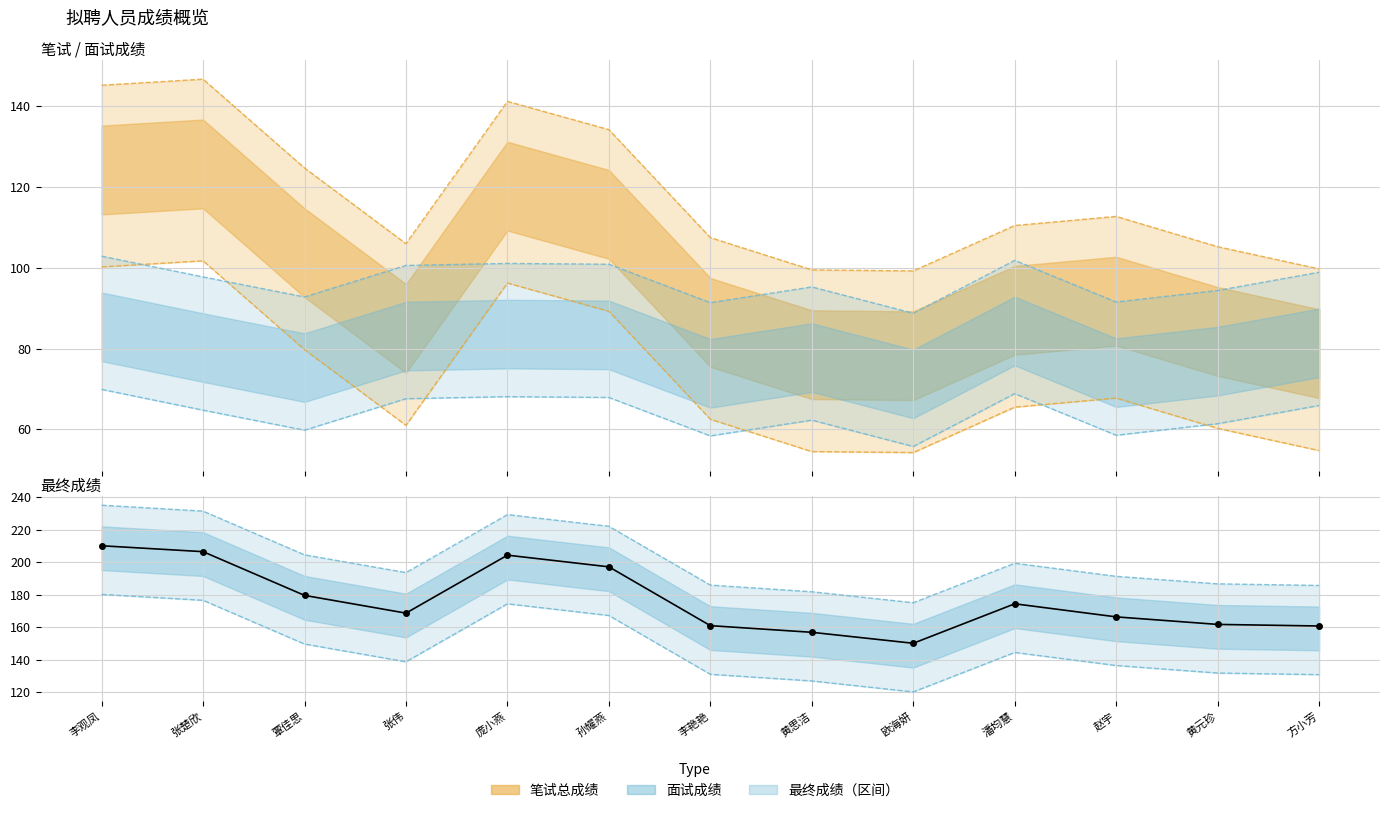

What is the maximum value shown in the chart?

235.2